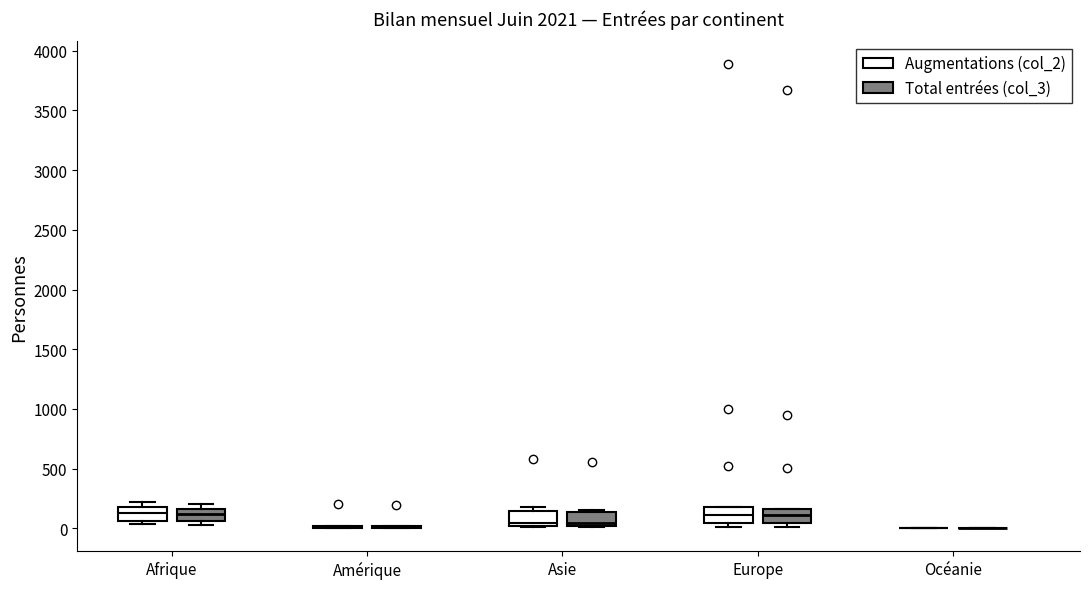

Reading left to right, transcribe this box plot: for each box, give where its median line is, the range the box spans, and where its two whiskers end, as read against the y-axis. The values are not printed on the chart, so give them approximately, as read against the axis.

Afrique (Augmentations (col_2)): median 150, box 50 to 200, whiskers 50 (just below the box's lower edge) to 200 (just above the box's upper edge)
Afrique (Total entrées (col_3)): median 100, box 50 to 150, whiskers 50 (just below the box's lower edge) to 200
Amérique (Augmentations (col_2)): box collapsed to a line at 0, whiskers 0 to 0
Amérique (Total entrées (col_3)): box collapsed to a line at 0, whiskers 0 to 0
Asie (Augmentations (col_2)): median 50, box 0 to 150, whiskers 0 to 200
Asie (Total entrées (col_3)): median 50, box 0 to 150, whiskers 0 to 150 (just above the box's upper edge)
Europe (Augmentations (col_2)): median 100, box 50 to 200, whiskers 0 to 200
Europe (Total entrées (col_3)): median 100, box 50 to 150, whiskers 0 to 150
Océanie (Augmentations (col_2)): box collapsed to a line at 0, whiskers 0 to 0
Océanie (Total entrées (col_3)): box collapsed to a line at 0, whiskers 0 to 0